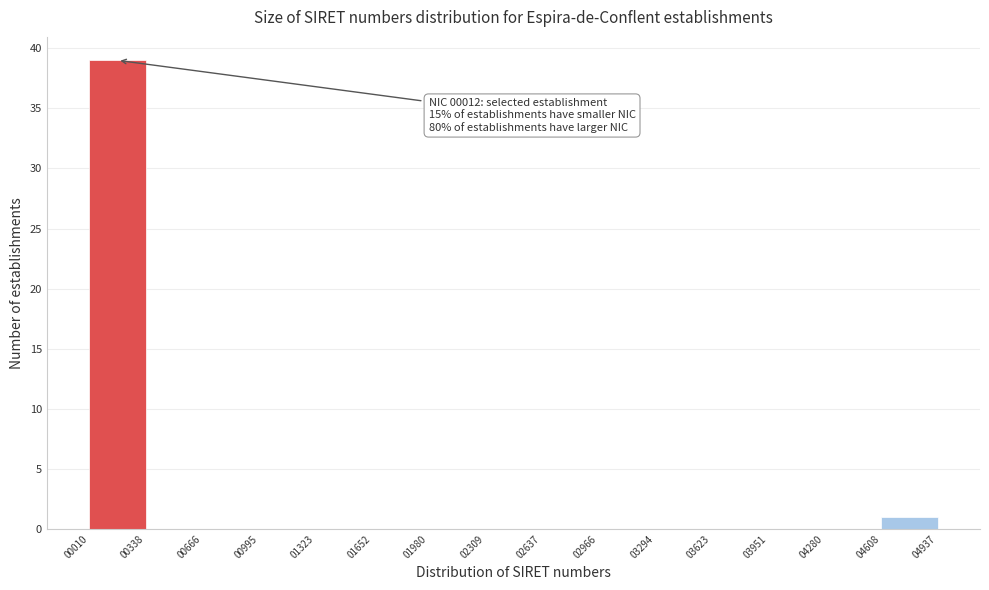

Which range on the x-axis has the tallest bar?

00010 to 00338